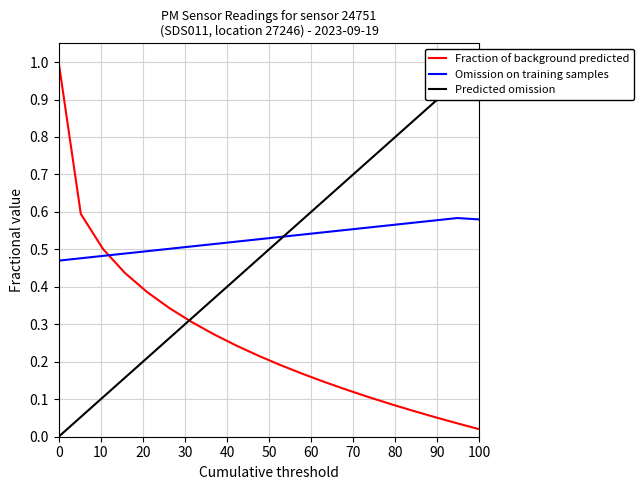

How many data points does each series have?

20